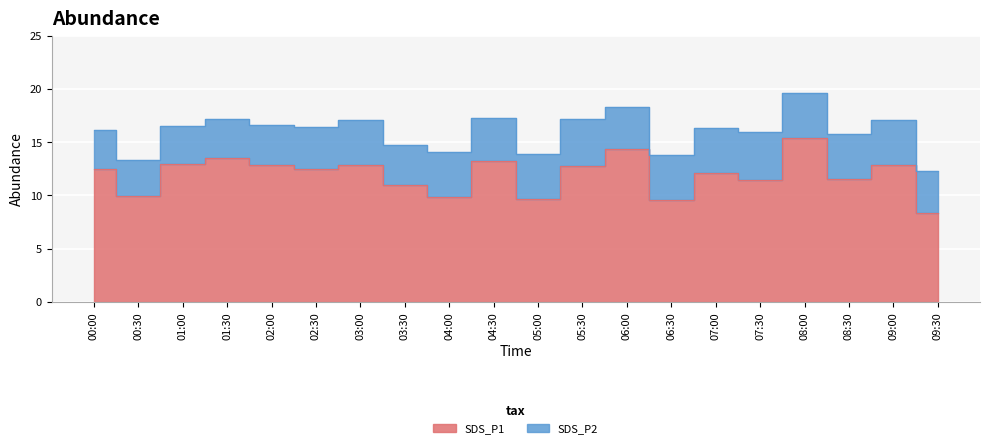

List the labels in order of value, largest first.

08:00, 06:00, 01:30, 04:30, 01:00, 09:00, 02:00, 03:00, 05:30, 00:00, 02:30, 07:00, 08:30, 07:30, 03:30, 00:30, 04:00, 05:00, 06:30, 09:30